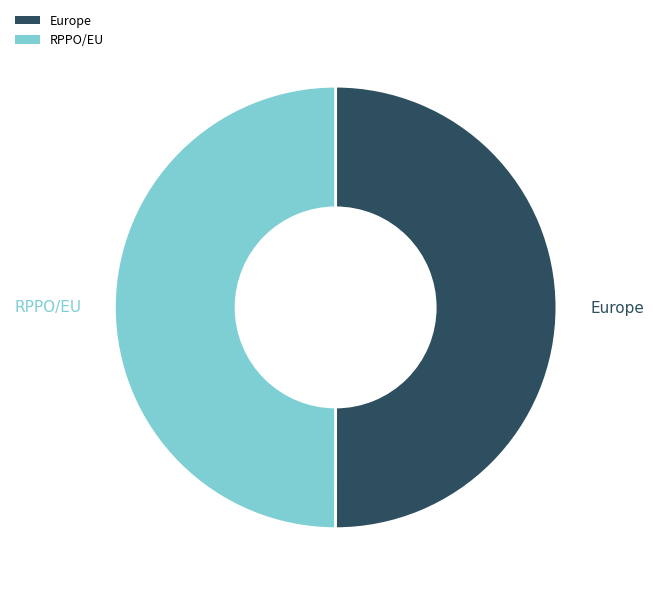

The RPPO/EU slice represents 50% of the pie. True or false?

True